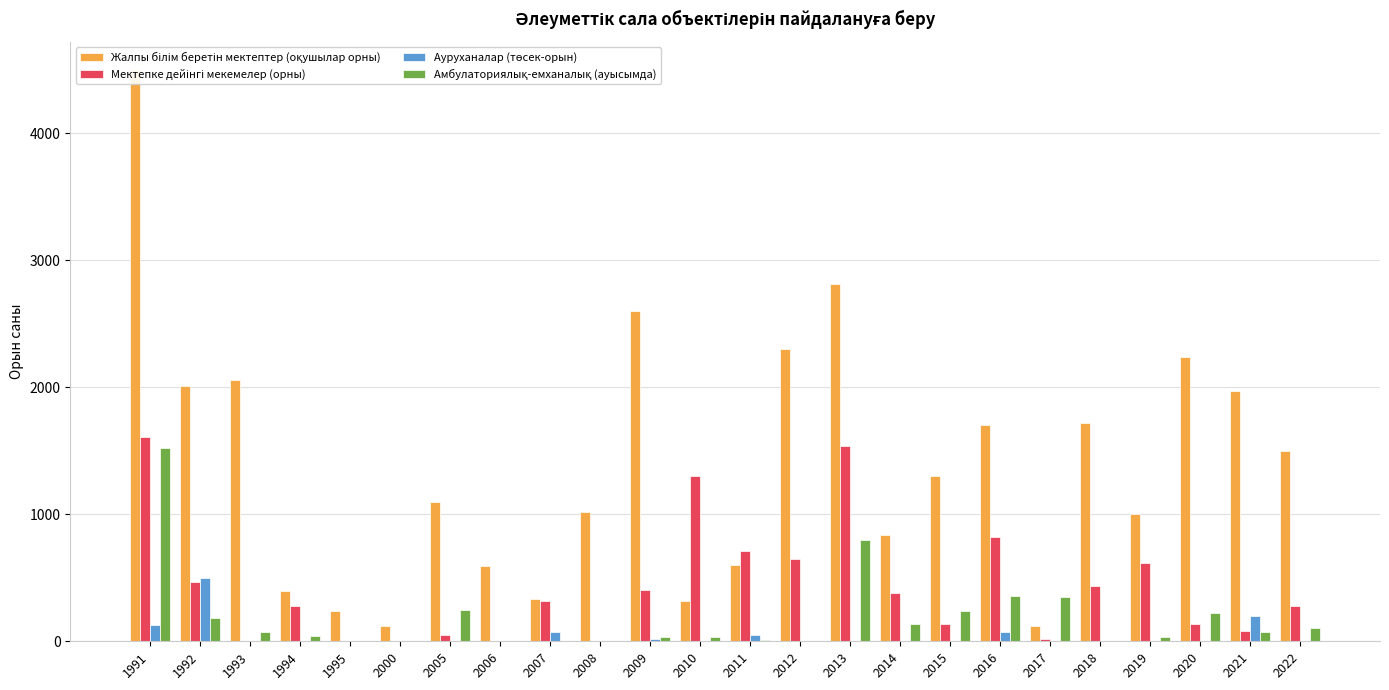

What is the difference between the Амбулаториялық-емханалық (ауысымда) values at 2010 and 2013?

758